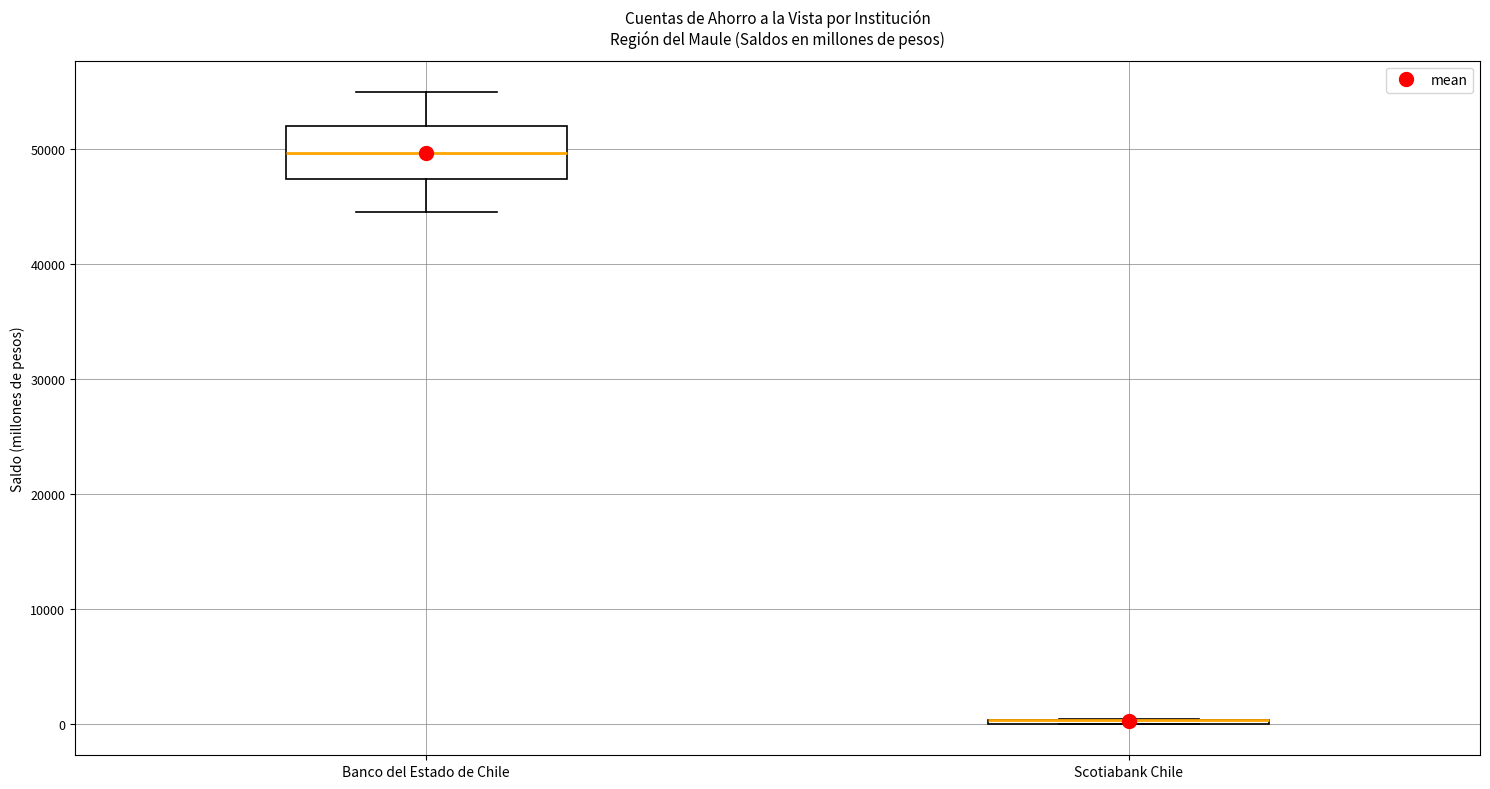

Which box is the tallest, from its lower edge to its upper edge?

Banco del Estado de Chile